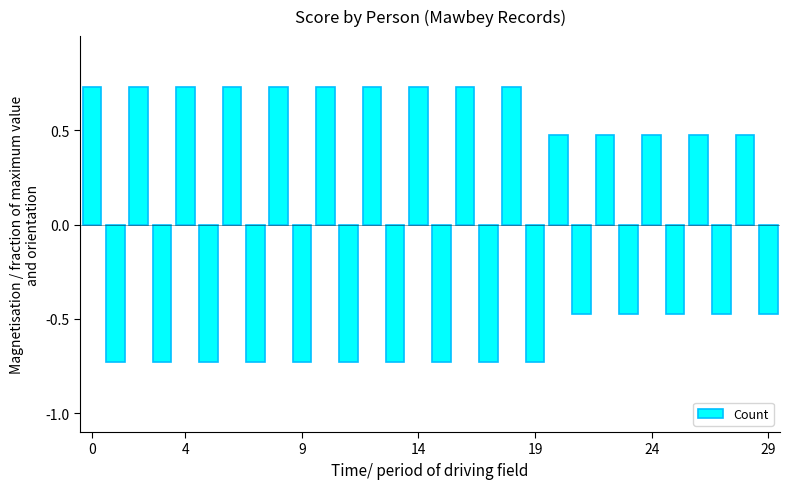

What is the difference between the maximum and minimum values?

1.5